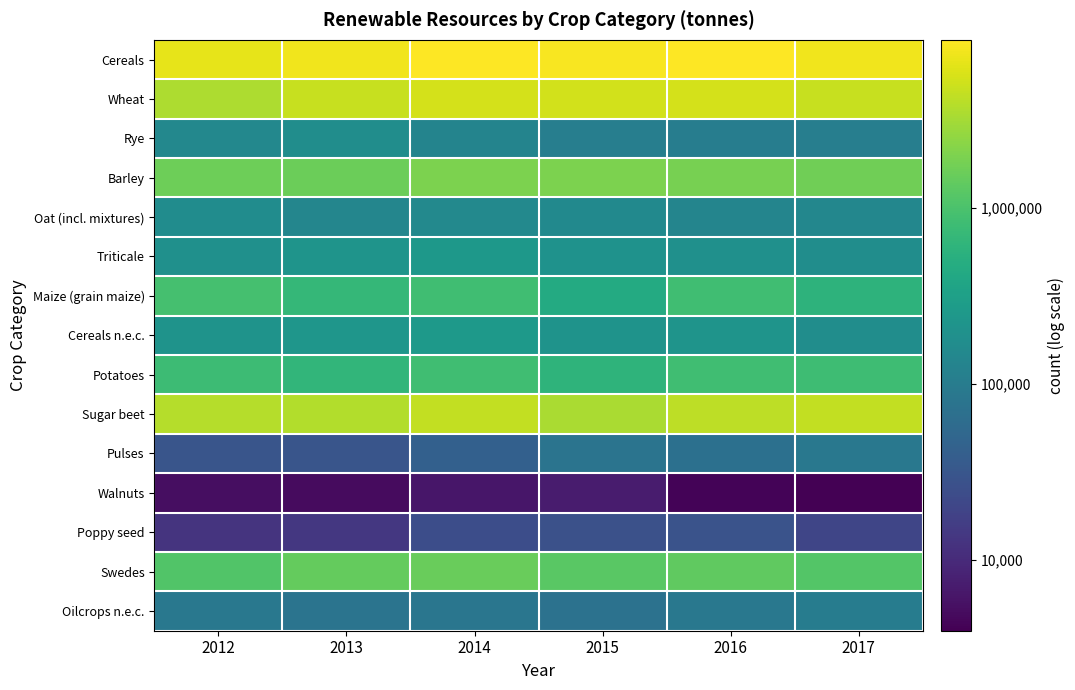

Between 2014 and 2012, which is larger?

2014